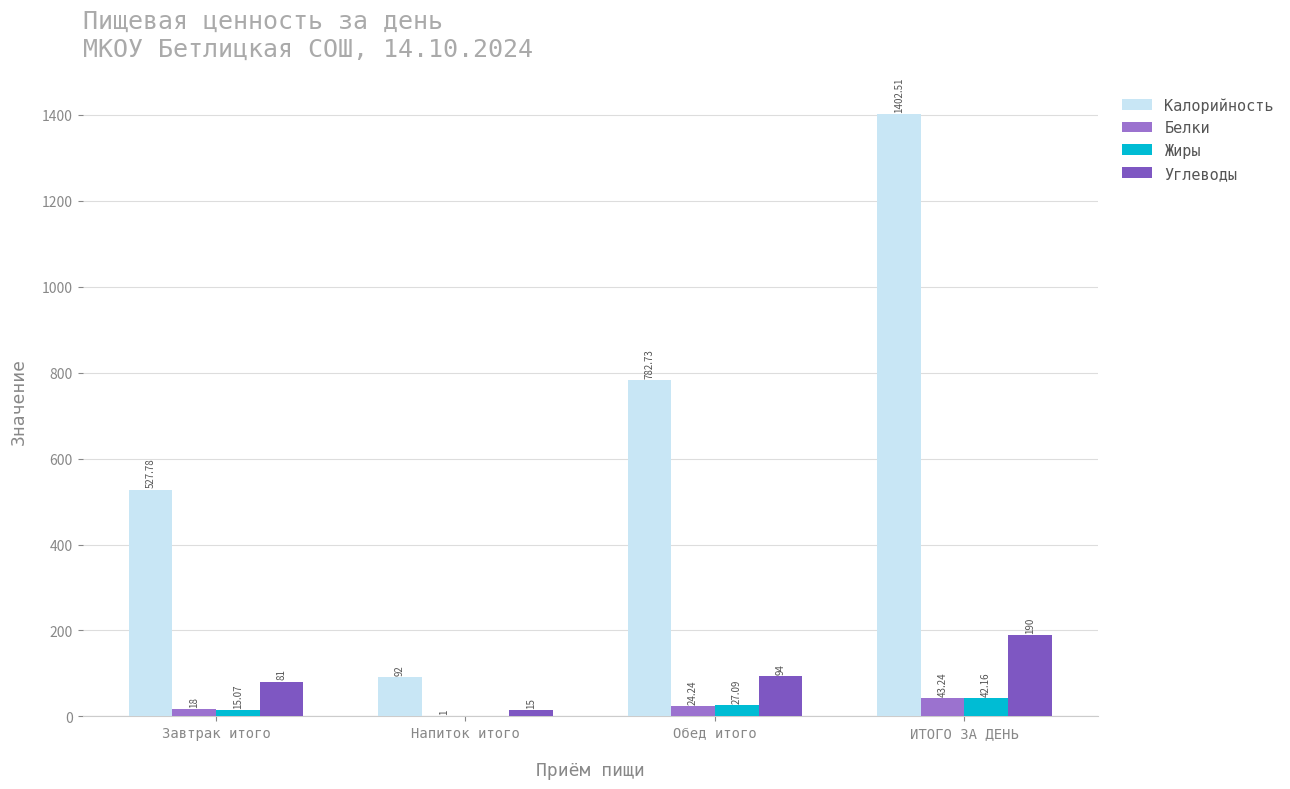

Reading left to right, what are all the values shown in this chart?

Калорийность: 527.8	92.0	782.7	1402.5
Белки: 18.0	1.0	24.2	43.2
Жиры: 15.1	0.0	27.1	42.2
Углеводы: 81.0	15.0	94.0	190.0